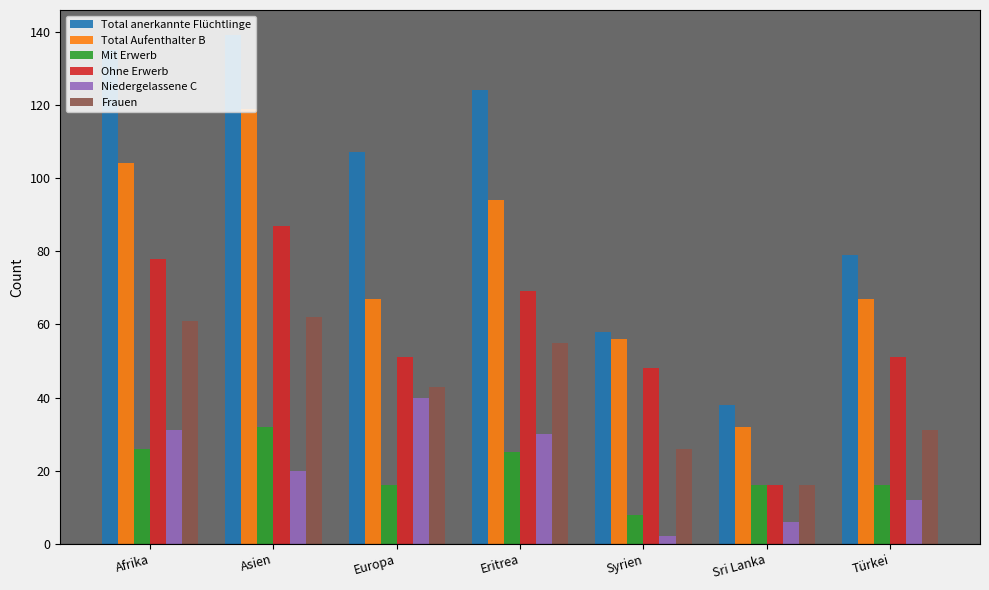

What is the sum of all Ohne Erwerb values?

400